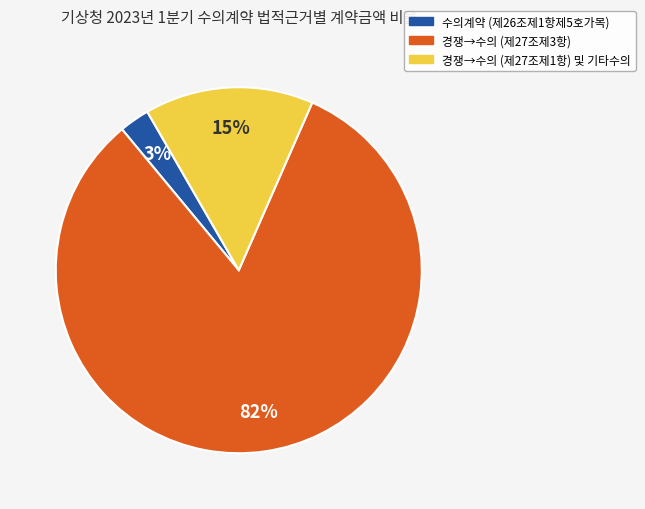

To the nearest percent, what is the average slice percentage?

33%